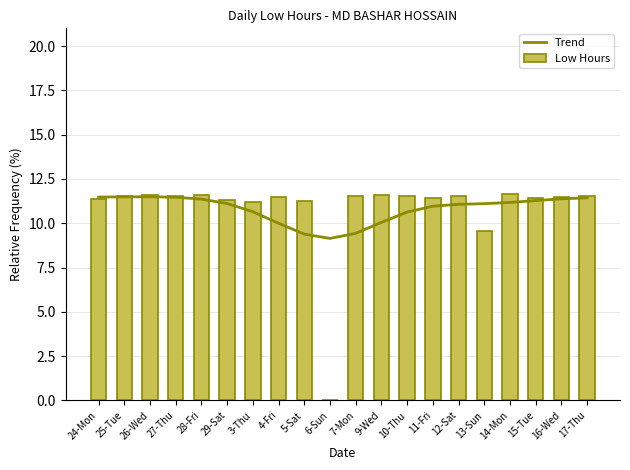

The value of Trend at 14-Mon is 19.3. True or false?

False